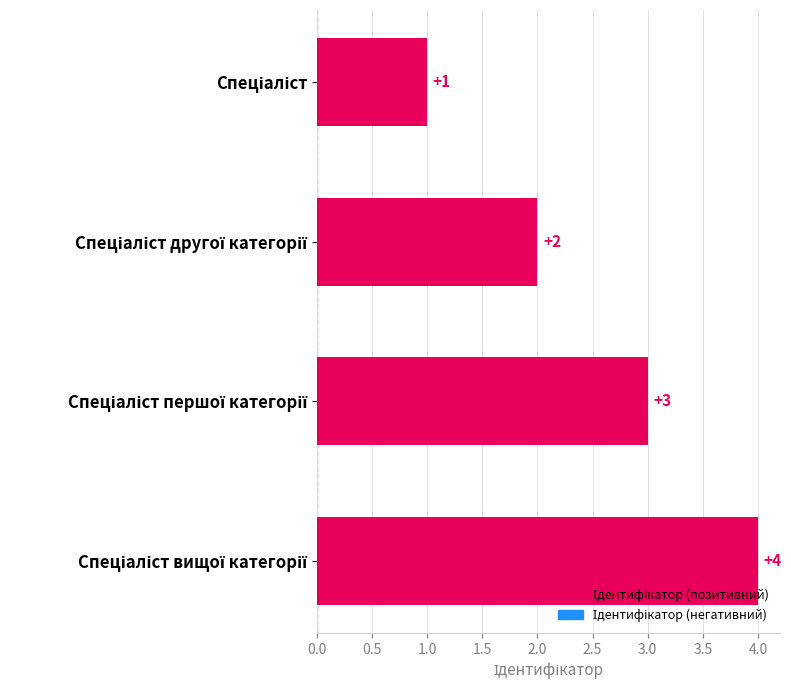

What is the maximum value shown in the chart?

4